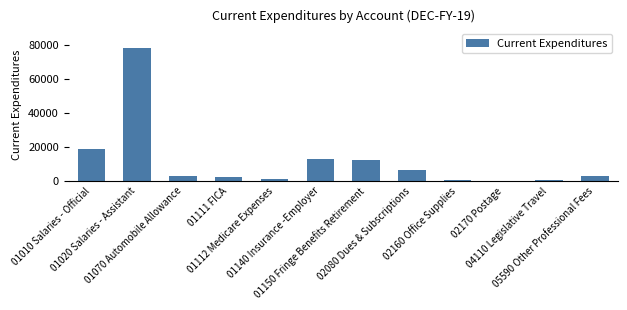

What is the change in value from 01070 Automobile Allowance to 02080 Dues & Subscriptions?

+3481.0